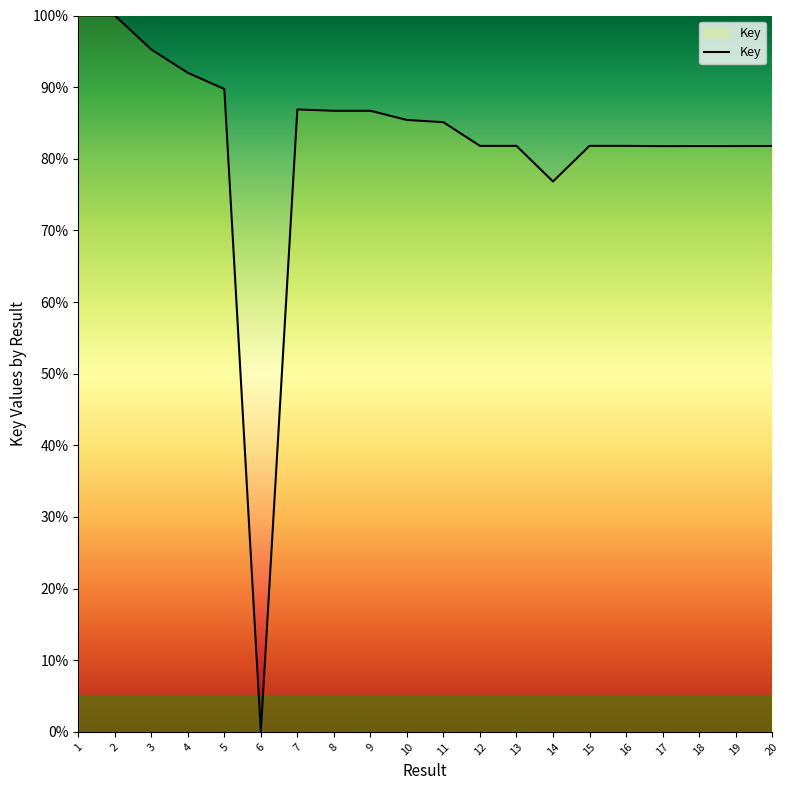

What is the sum of all values?

1639.0